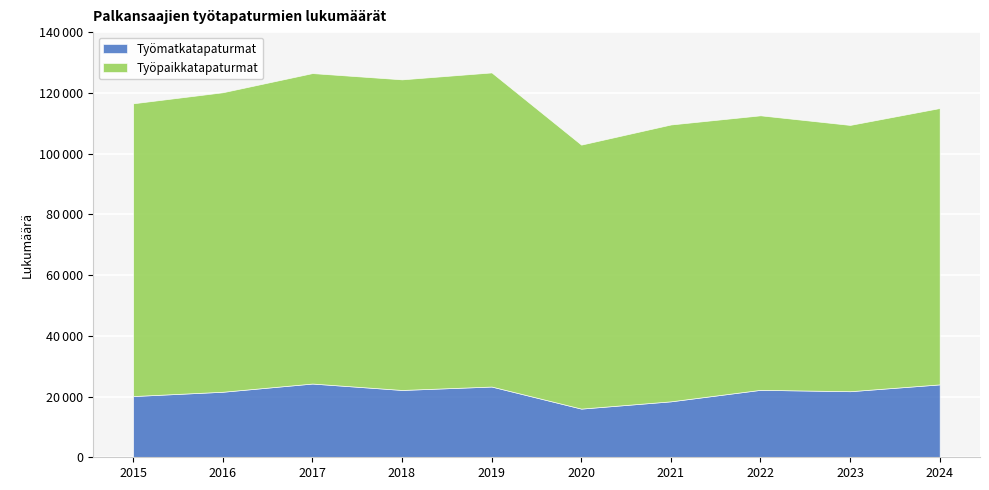

What is the value of the Työmatkatapaturmat point at the 8th from the left?

22208